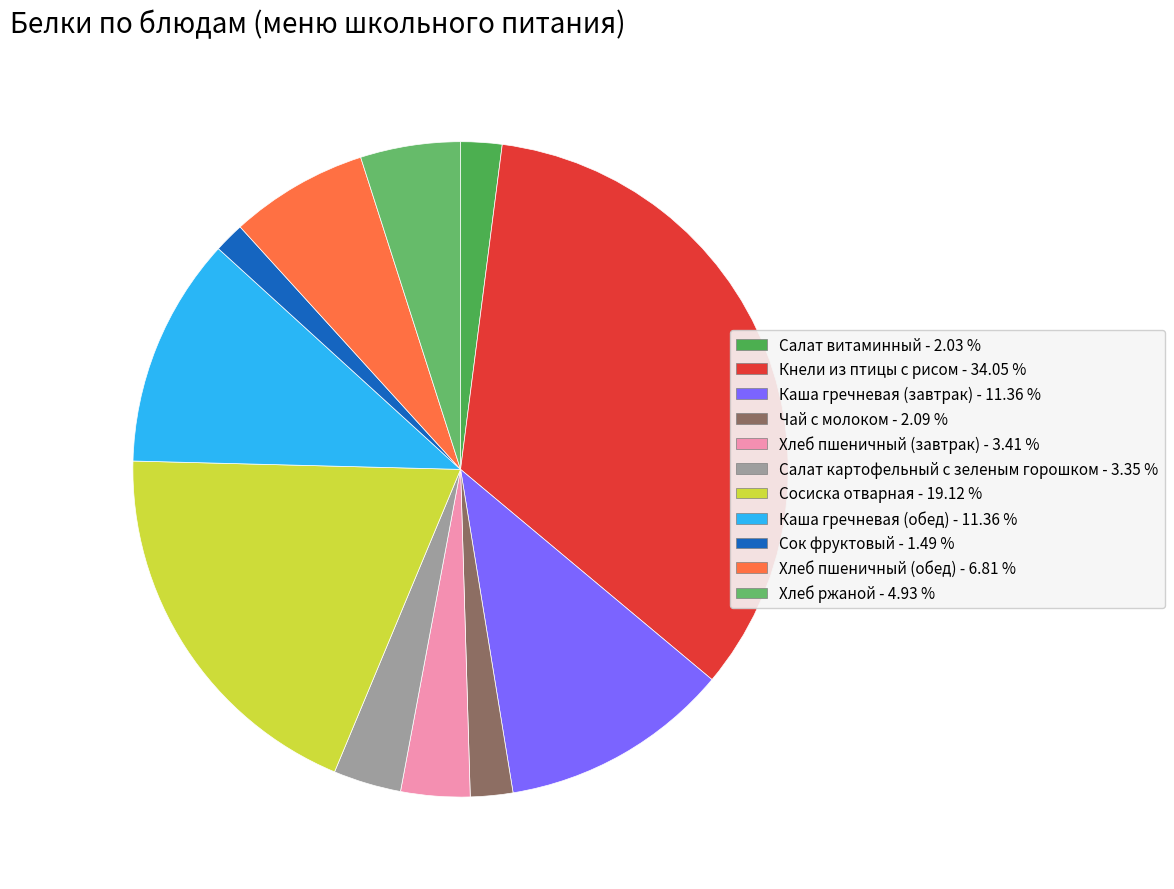

Does Хлеб ржаной account for over 50% of the chart?

No